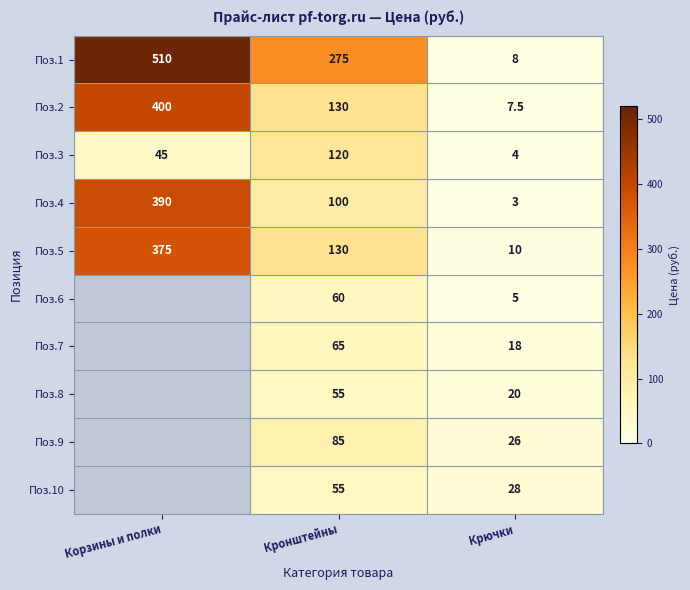

The Поз.3 series shows 78.1 at Корзины и полки. True or false?

False